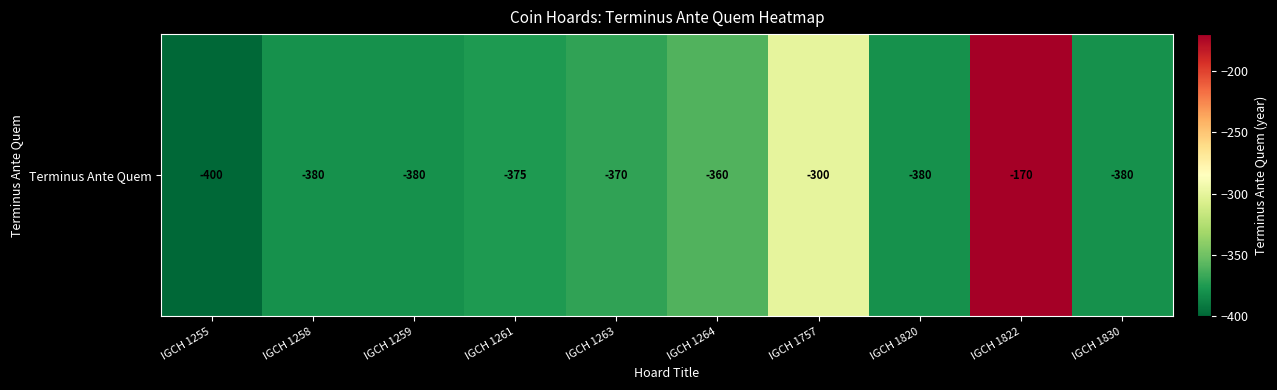

Read the value at IGCH 1757.

-300